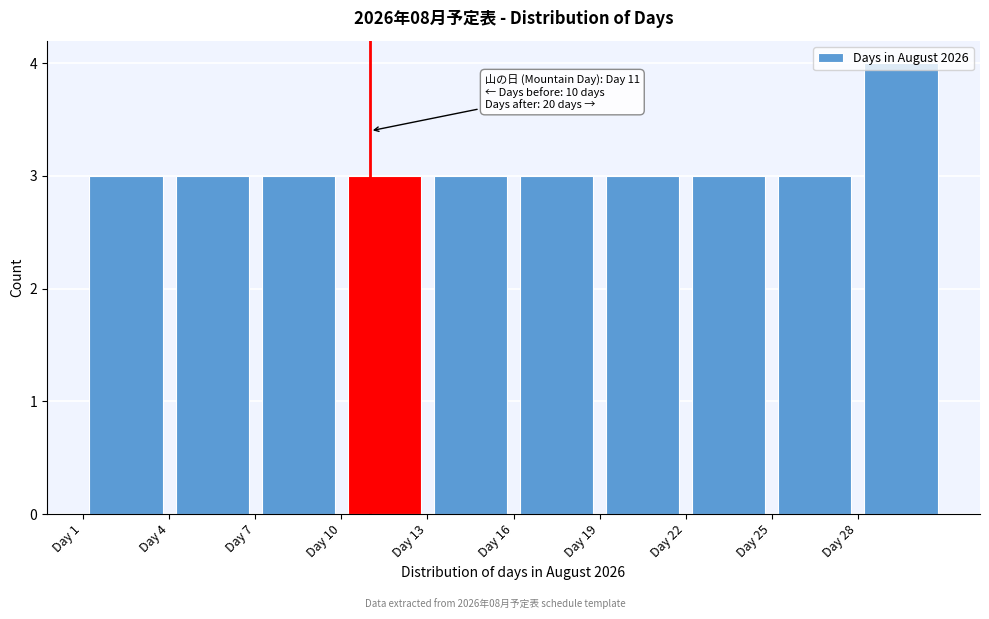

Over which range of the x-axis is the bar tallest?

28 to 31